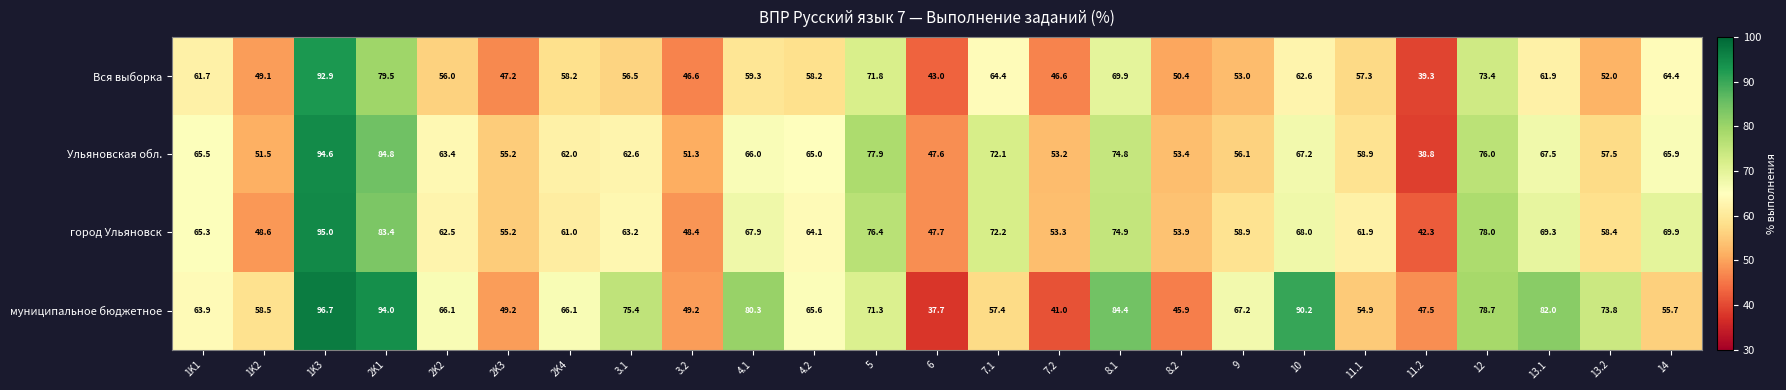

Which series has the largest range (max minus min)?

муниципальное бюджетное